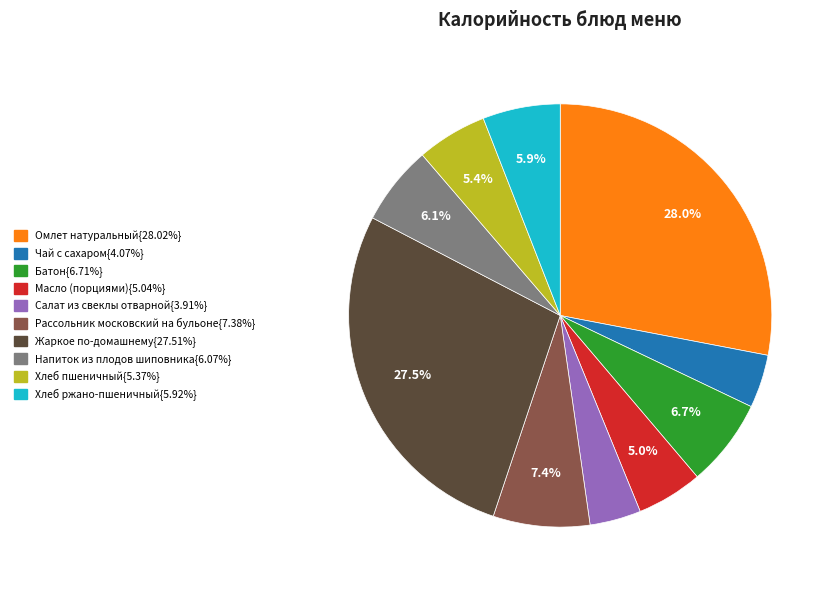

Is there any slice that represents more than half of the pie?

No